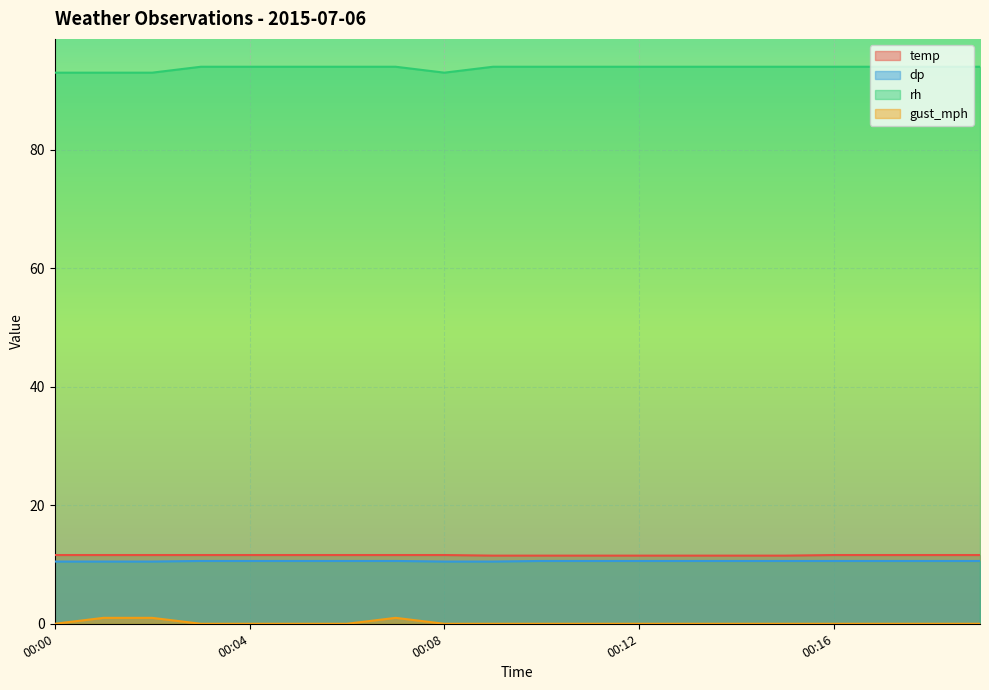

Reading left to right, what are all the values shown in this chart?

temp: 11.6	11.6	11.6	11.6	11.6	11.6	11.6	11.6	11.6	11.5	11.5	11.5	11.5	11.5	11.5	11.5	11.6	11.6	11.6	11.6
dp: 10.5	10.5	10.5	10.6	10.6	10.6	10.6	10.6	10.5	10.5	10.6	10.6	10.6	10.6	10.6	10.6	10.6	10.6	10.6	10.6
rh: 93.0	93.0	93.0	94.0	94.0	94.0	94.0	94.0	93.0	94.0	94.0	94.0	94.0	94.0	94.0	94.0	94.0	94.0	94.0	94.0
gust_mph: 0.0	1.0	1.0	0.0	0.0	0.0	0.0	1.0	0.0	0.0	0.0	0.0	0.0	0.0	0.0	0.0	0.0	0.0	0.0	0.0